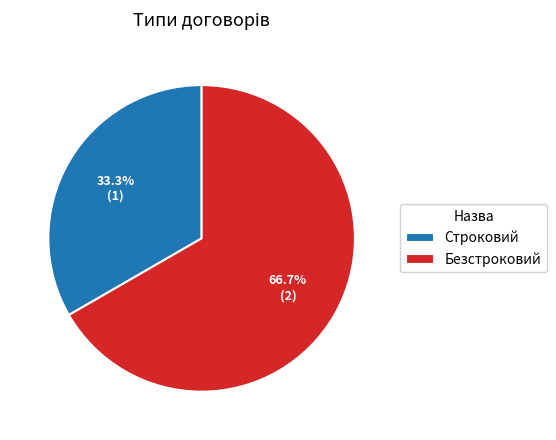

Which slice represents more than half of the pie?

Безстроковий